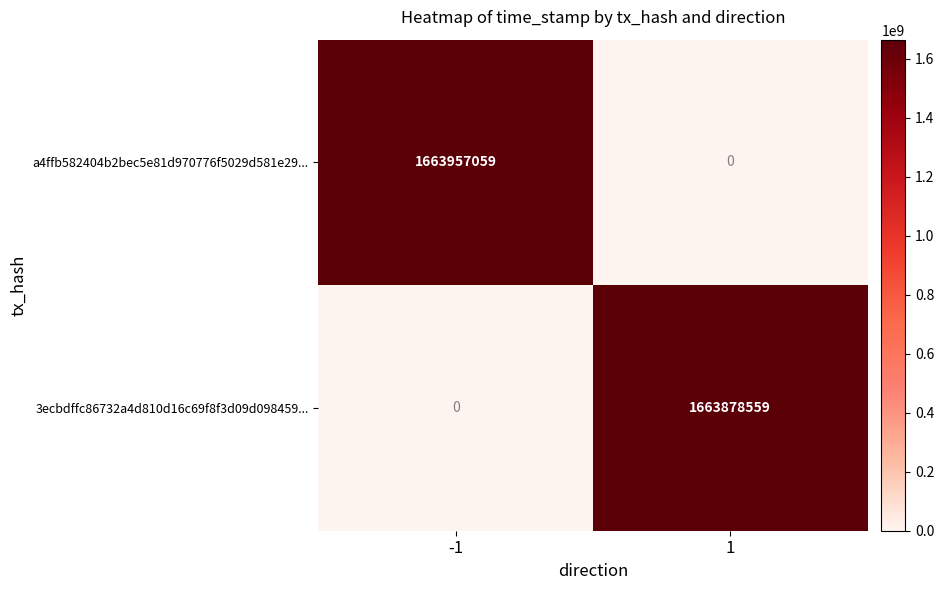

What is the sum of the a4ffb582404b2bec5e81d970776f5029d581e29... values at -1 and 1?

1663957059